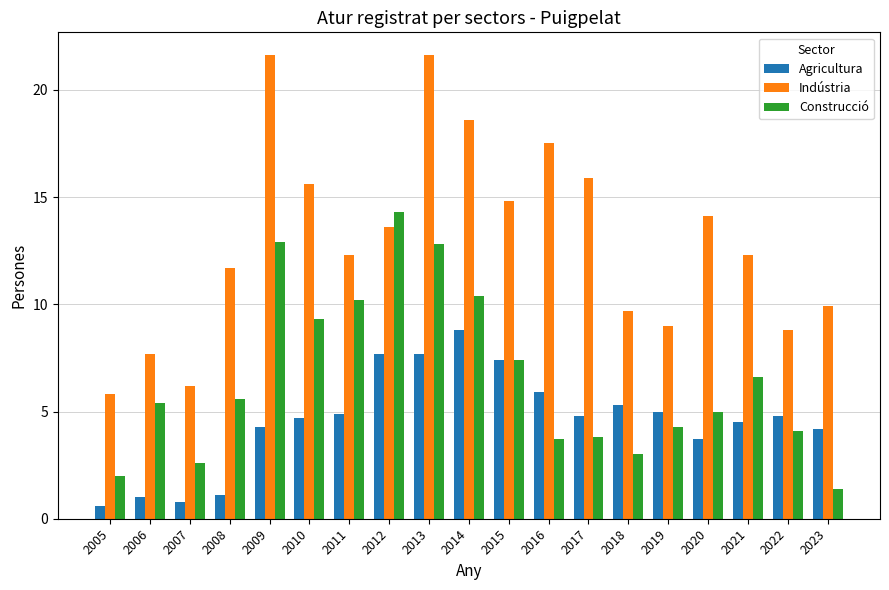

Which series has the widest spread of values?

Indústria